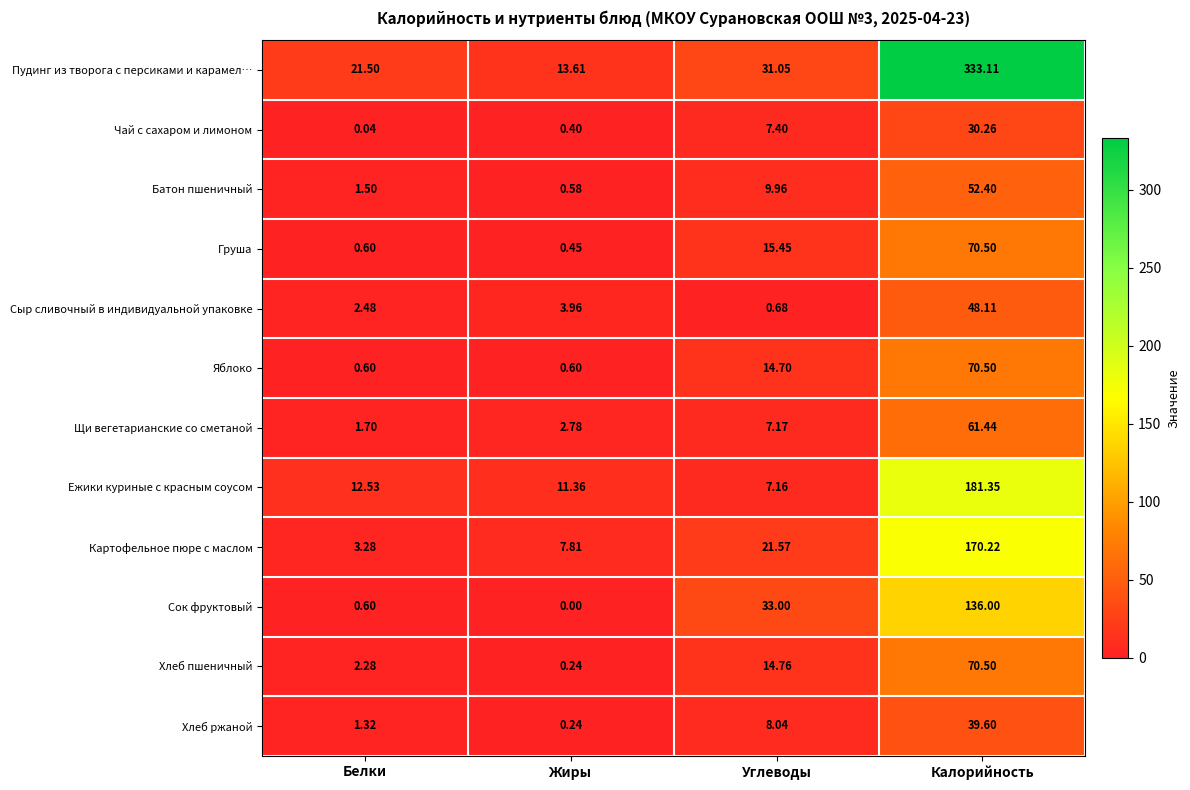

Which series has the largest range (max minus min)?

Пудинг из творога с персиками и карамел…